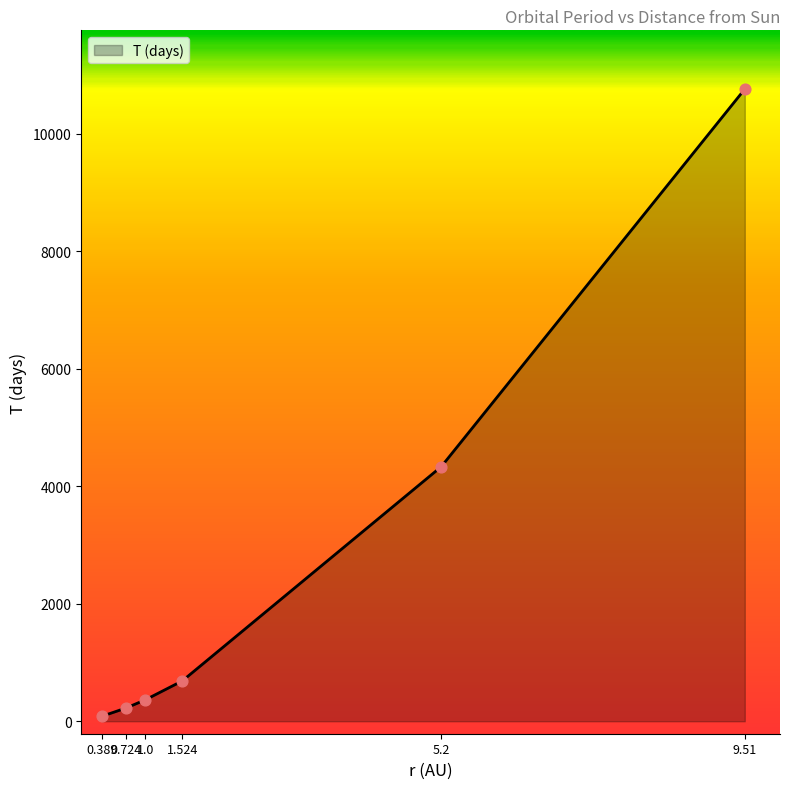

What is the ratio of the value at 9.51 to the value at 0.724?

47.9